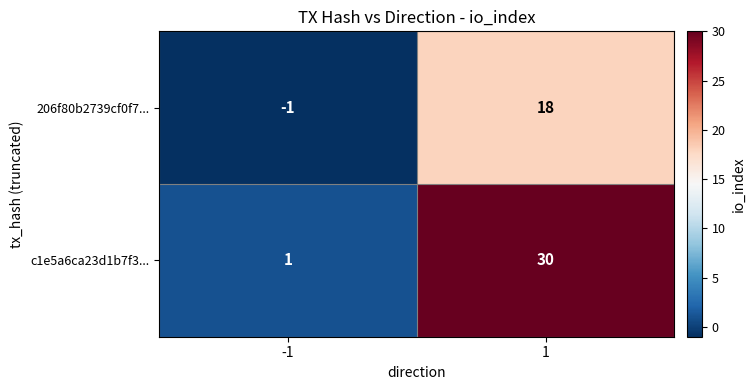

Reading left to right, transcribe all the data shown in this chart.

206f80b2739cf0f7...: -1	18
c1e5a6ca23d1b7f3...: 1	30